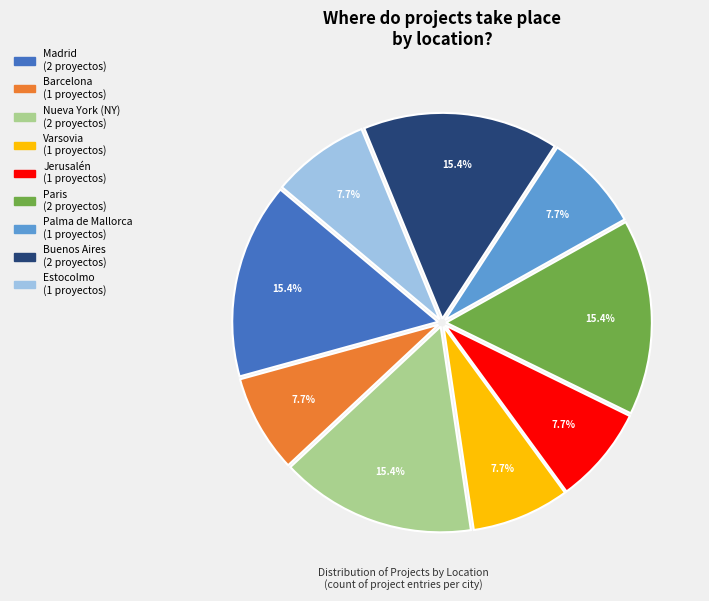

To the nearest percent, what is the combined percentage of Madrid and Nueva York (NY)?

31%